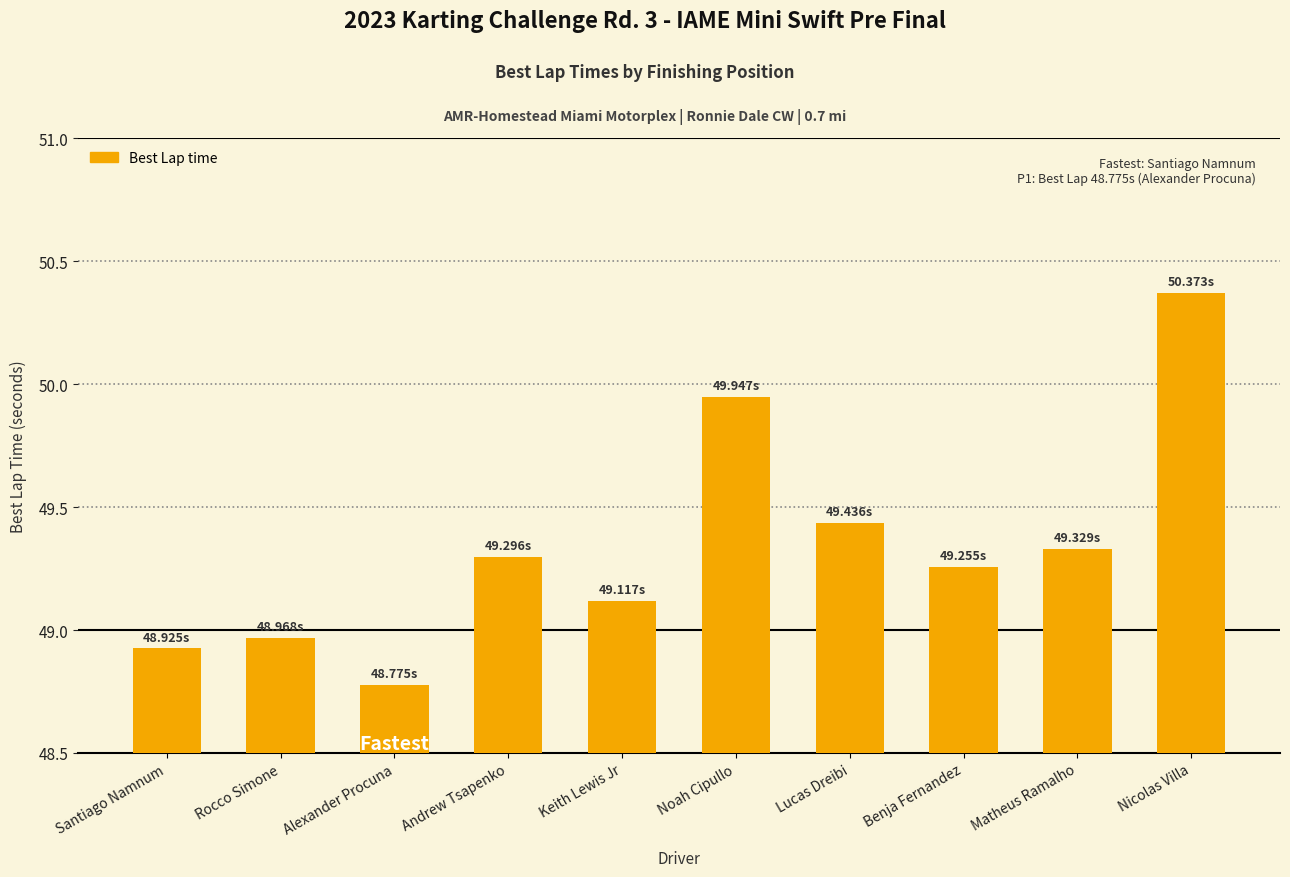

Which category has the lowest value across all series?

Alexander Procuna